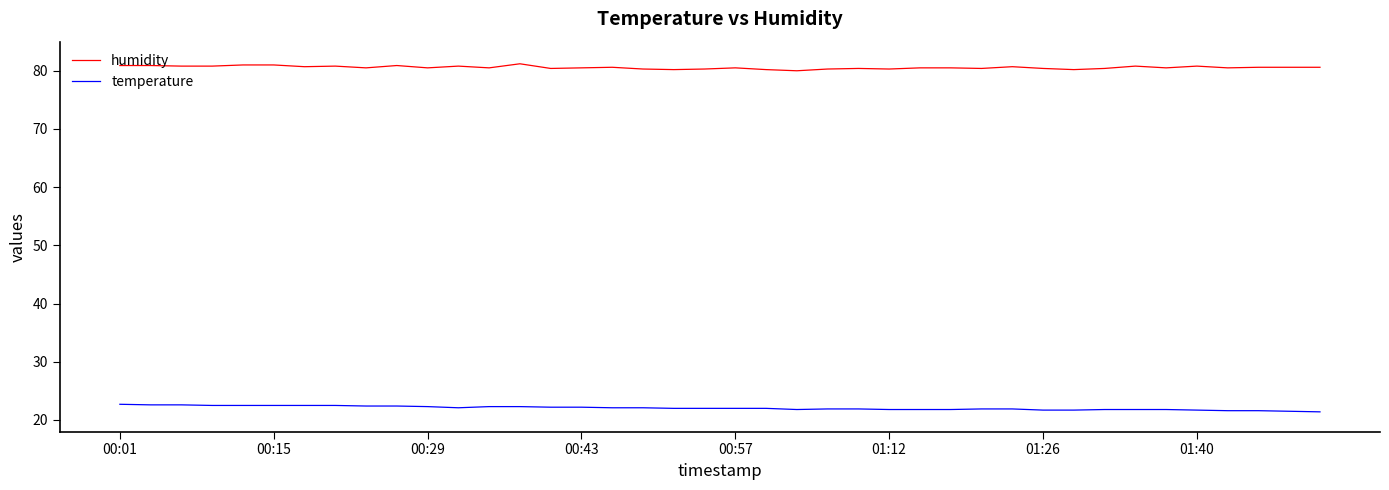

Does the chart have visible grid lines?

No